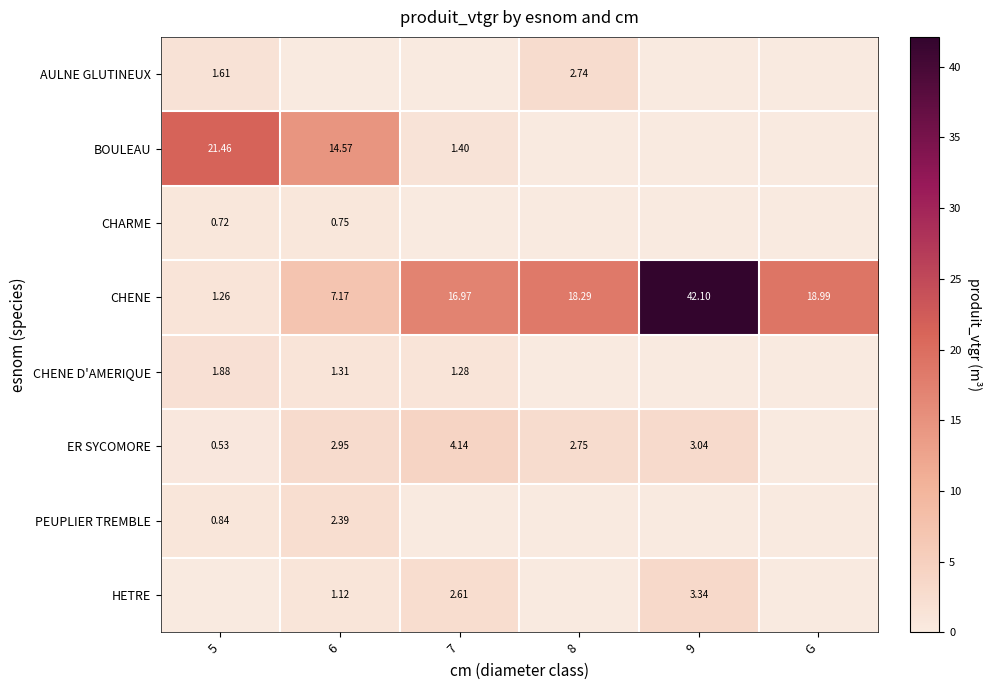

Is the value of ER SYCOMORE at 6 greater than the value of CHENE at 5?

Yes